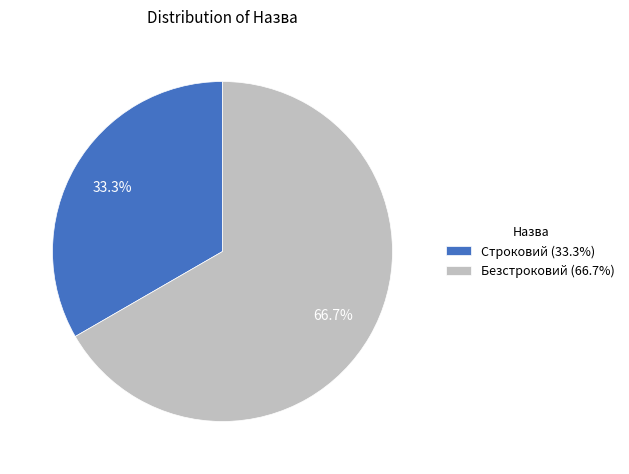

What portion of the pie excludes Строковий?

66.7%